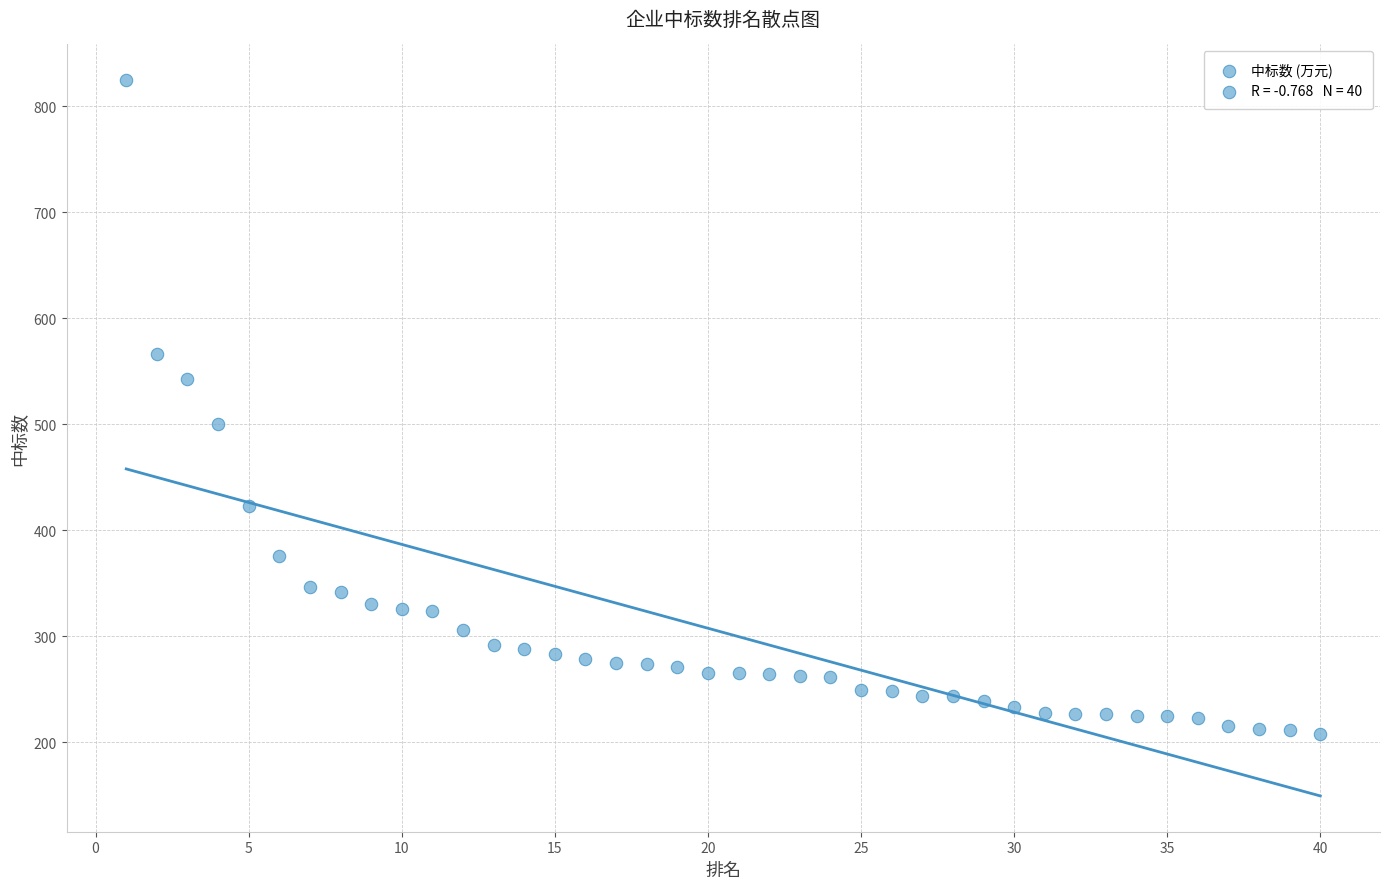

What Y value in the scatter plot is closest to 516?

500.4